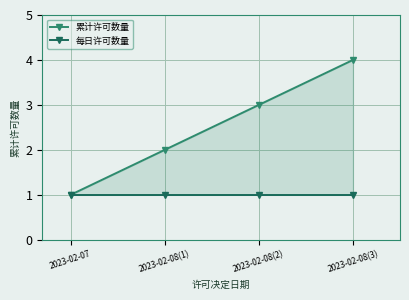

The value of 累计许可数量 at 2023-02-08(3) is 4. True or false?

True